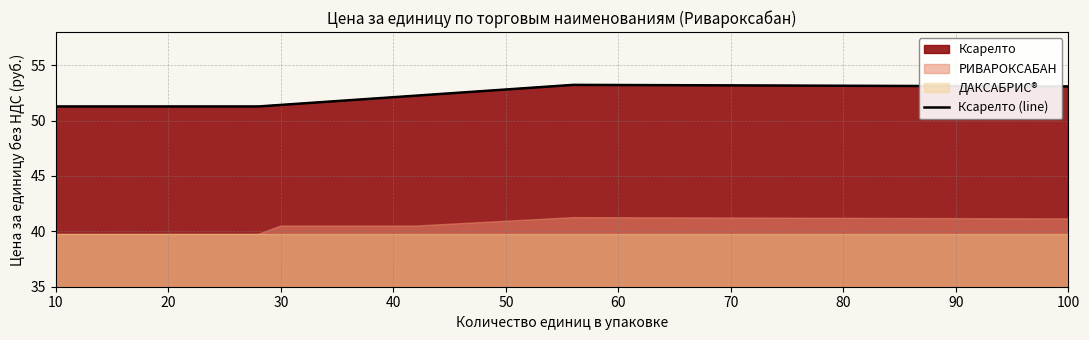

Is it true that the value at 60 is 27.9?

False